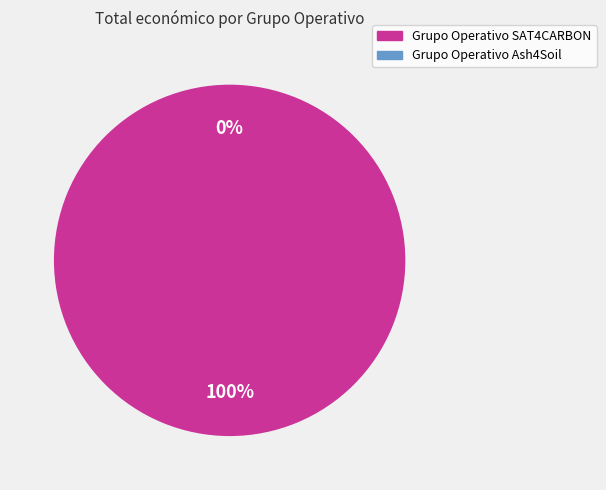

Rank the categories by value from lowest to highest.

Grupo Operativo Ash4Soil, Grupo Operativo SAT4CARBON